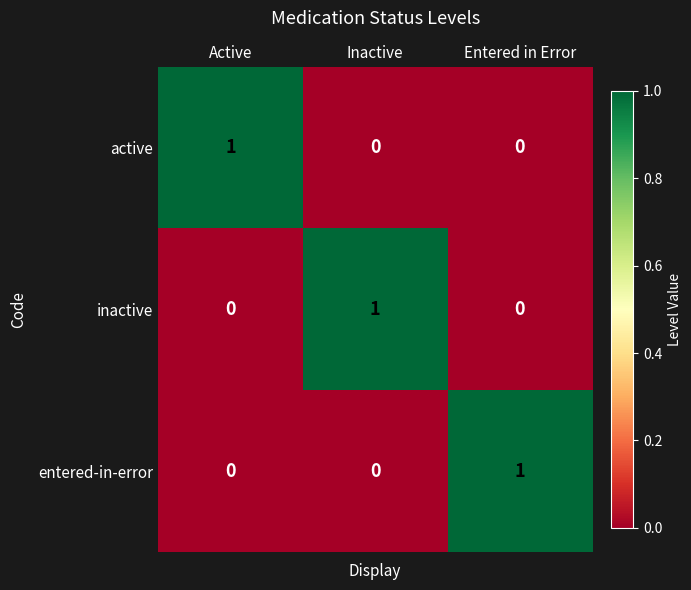

The value of entered-in-error at Inactive is -1. True or false?

False